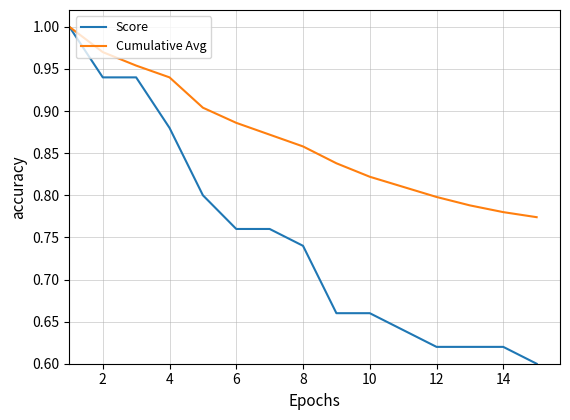

List the series in order of their overall mean, highest first.

Cumulative Avg, Score